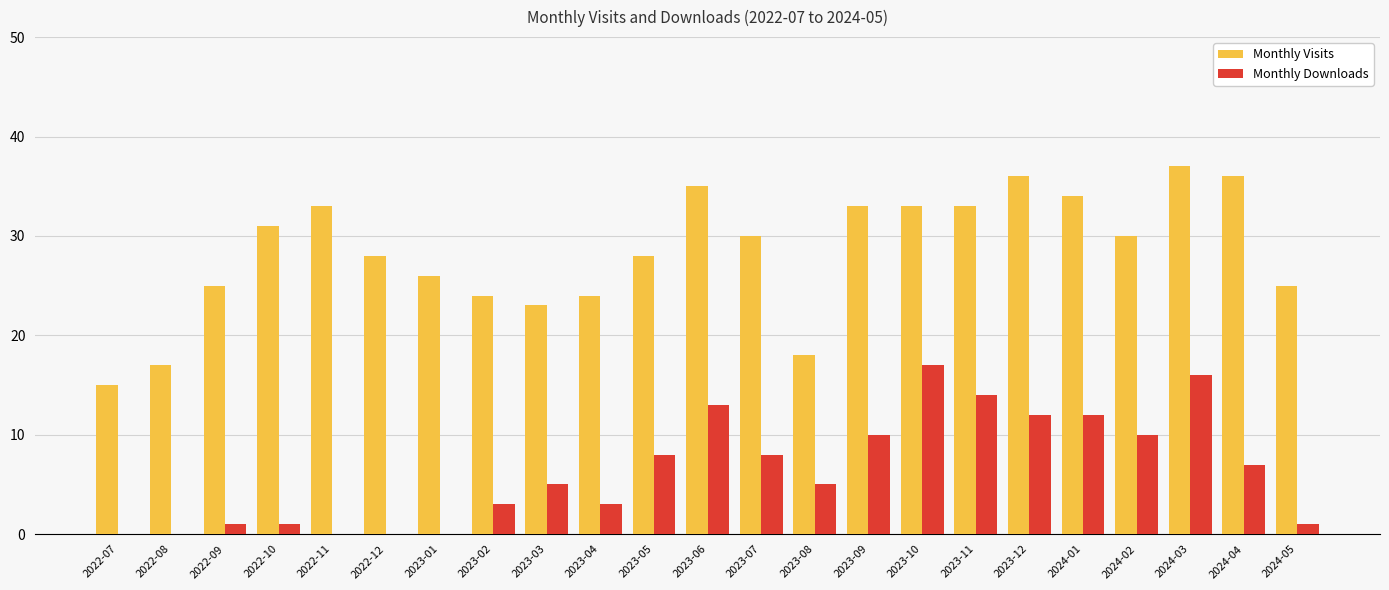

Which series has the largest total across all categories?

Monthly Visits